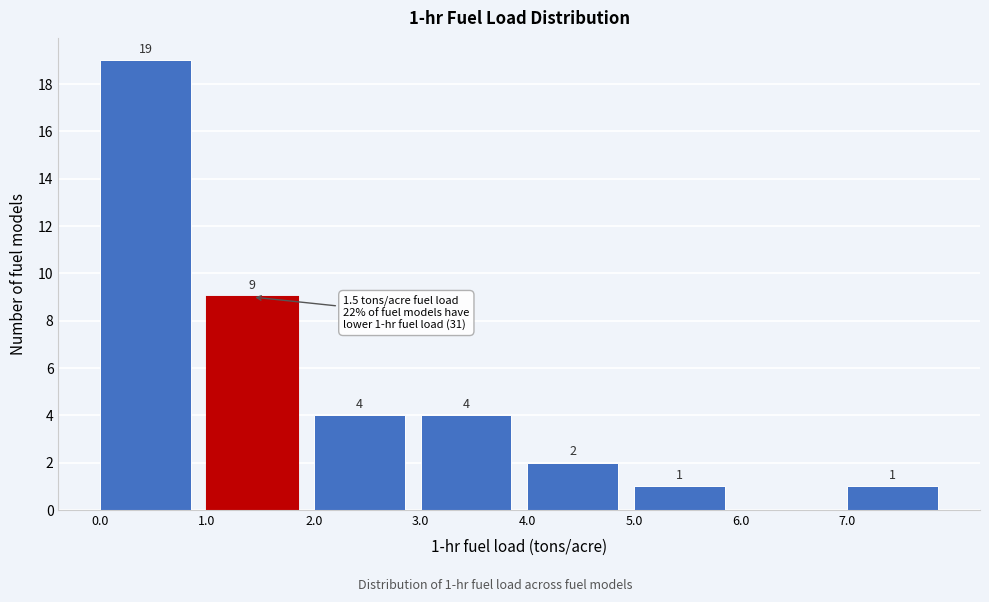

Which range on the x-axis has the tallest bar?

0 to 1